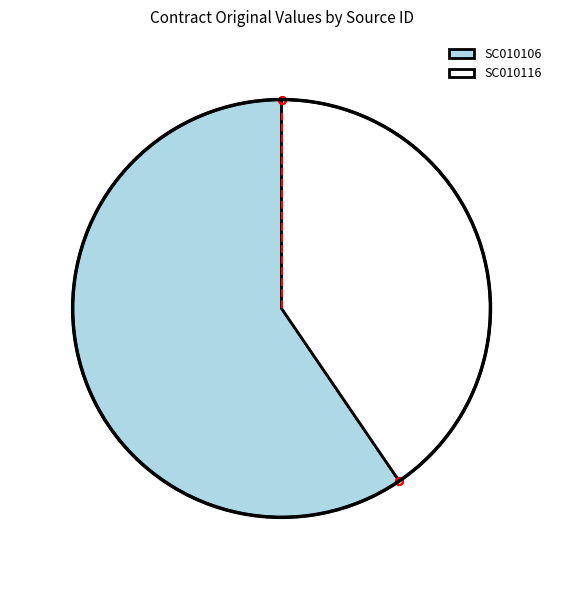

Which category accounts for the majority?

SC010106